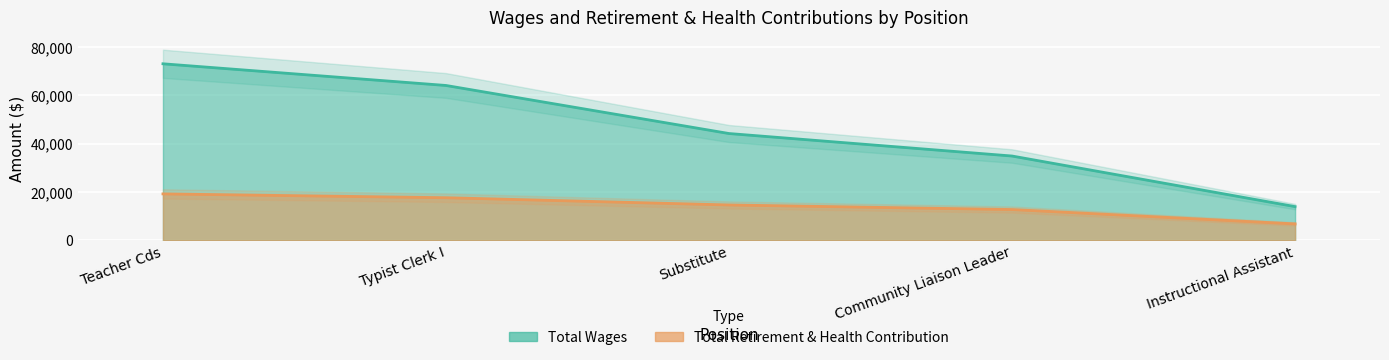

Which series changed the most between Teacher Cds and Typist Clerk I?

Total Wages